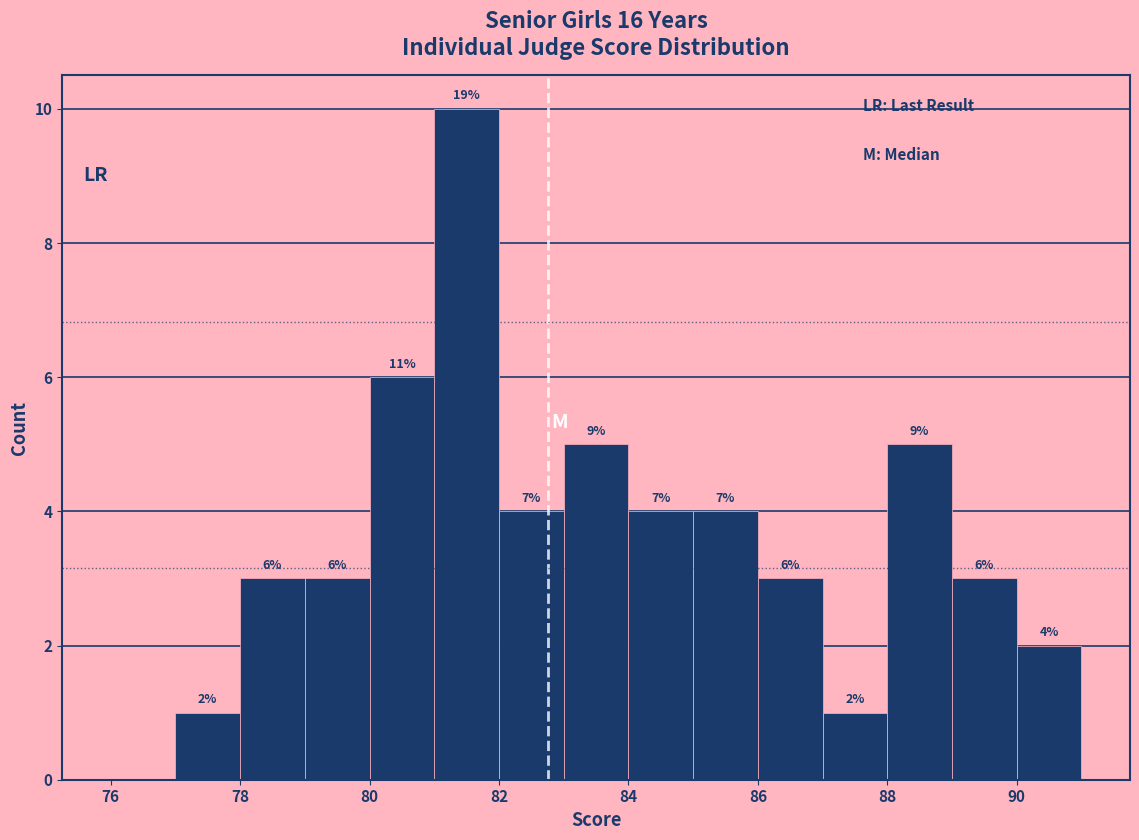

Over which range of the x-axis is the bar tallest?

81 to 82